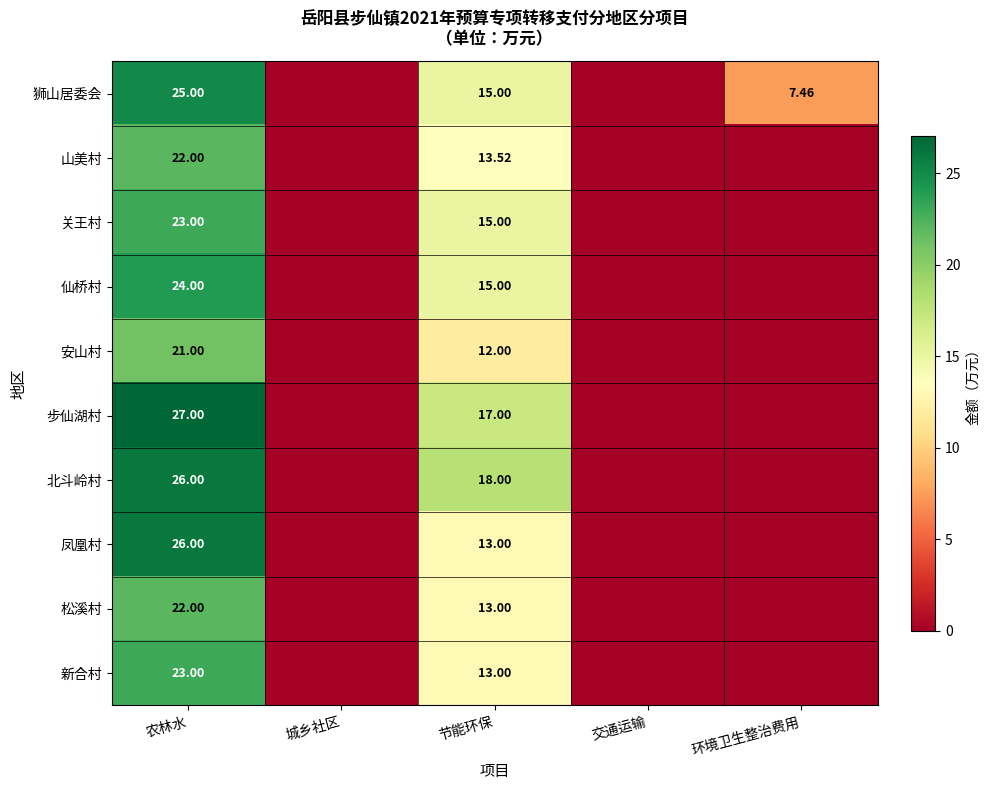

Is it true that 步仙湖村 equals 0.0 at 交通运输?

True